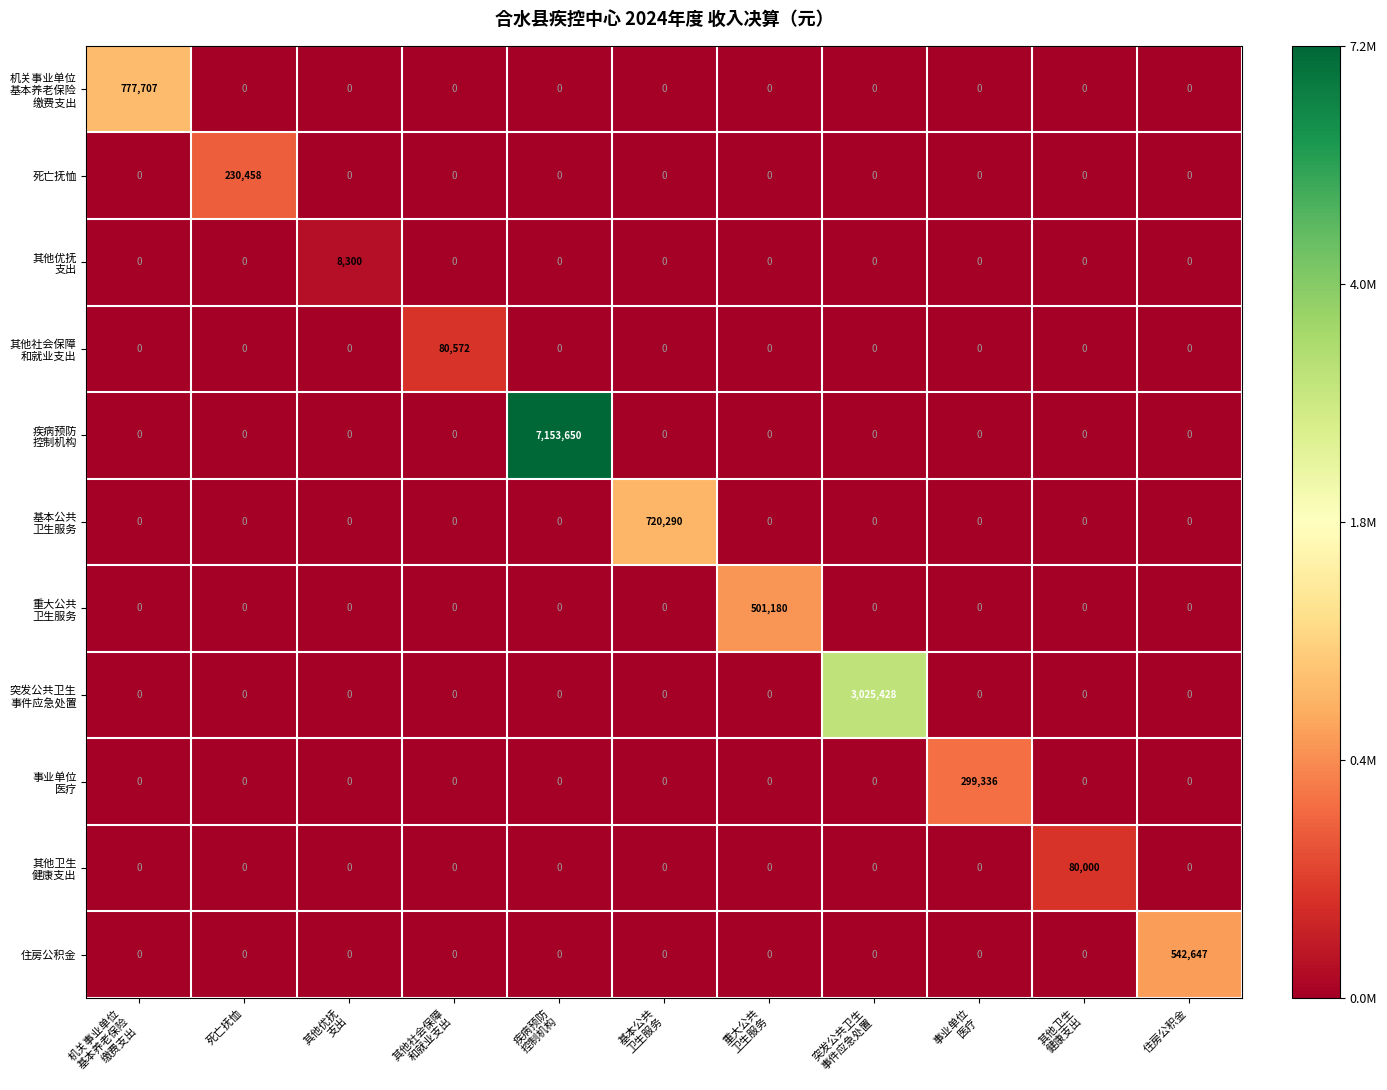

At how many categories does at least one series exceed 113966?

8